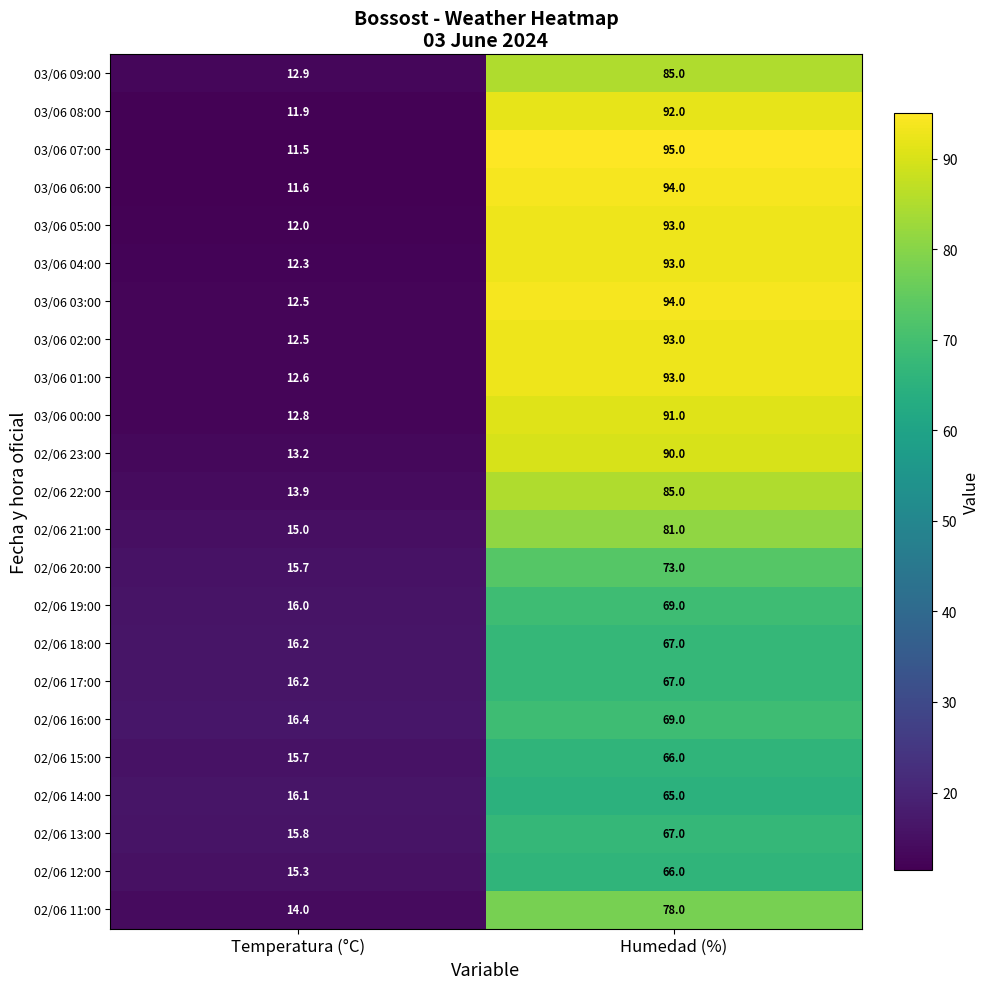

What is the sum of the 03/06 07:00 values at Temperatura (°C) and Humedad (%)?

106.5